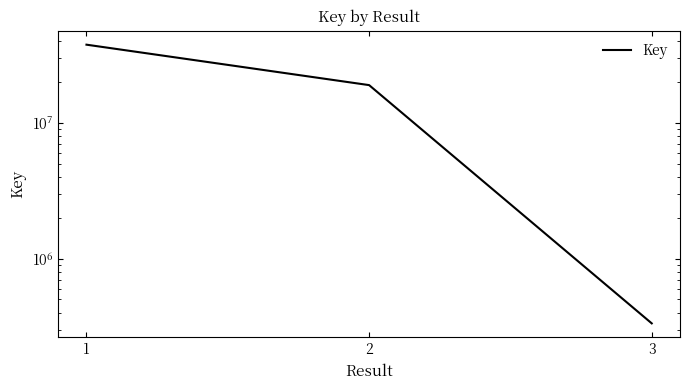

What is the change in value from 1 to 2?

-18750669